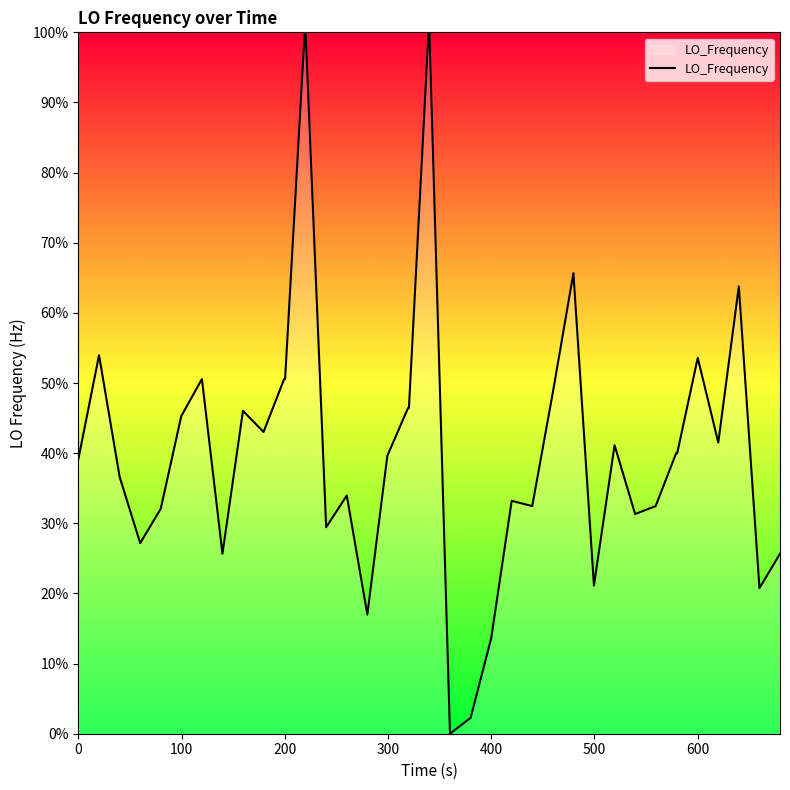

What is the difference between the maximum and minimum values?

100.0